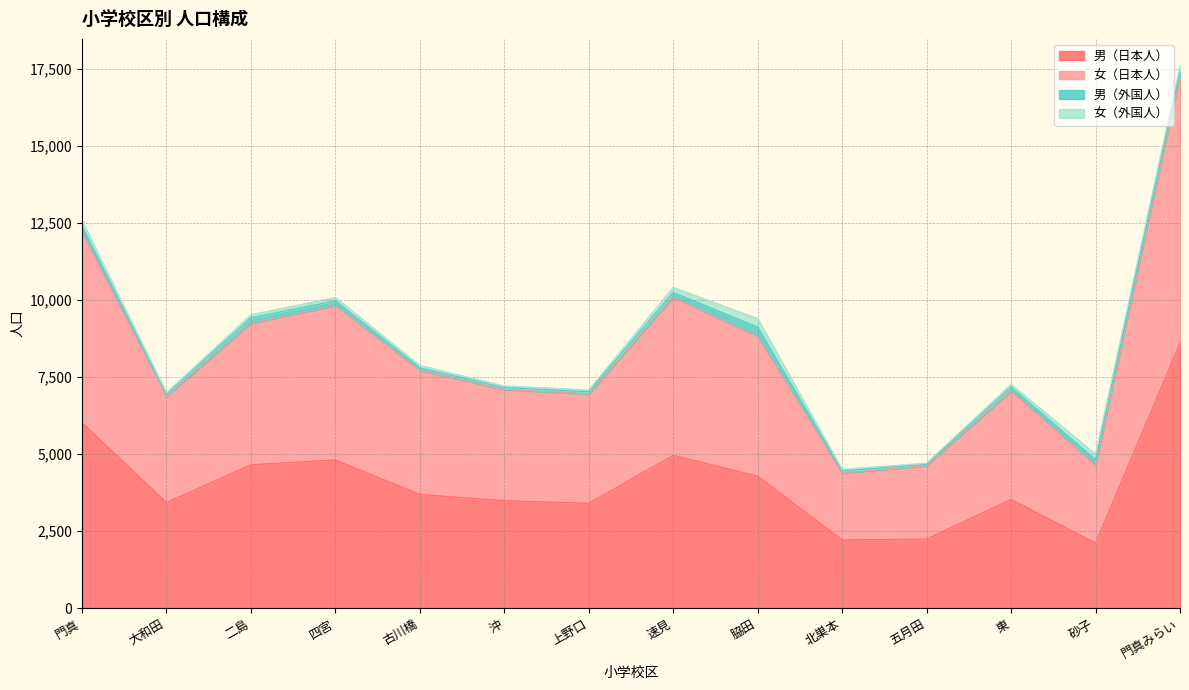

What is the value of the 女（日本人） point at the 6th from the left?

7159